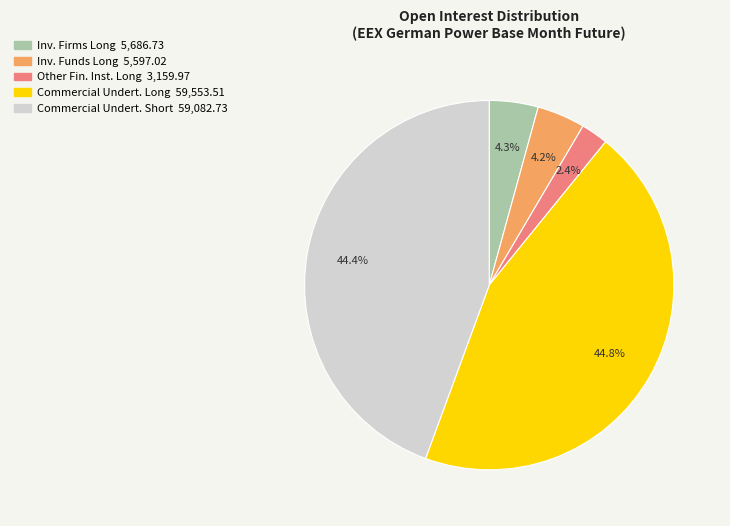

Does any single category account for the majority?

No